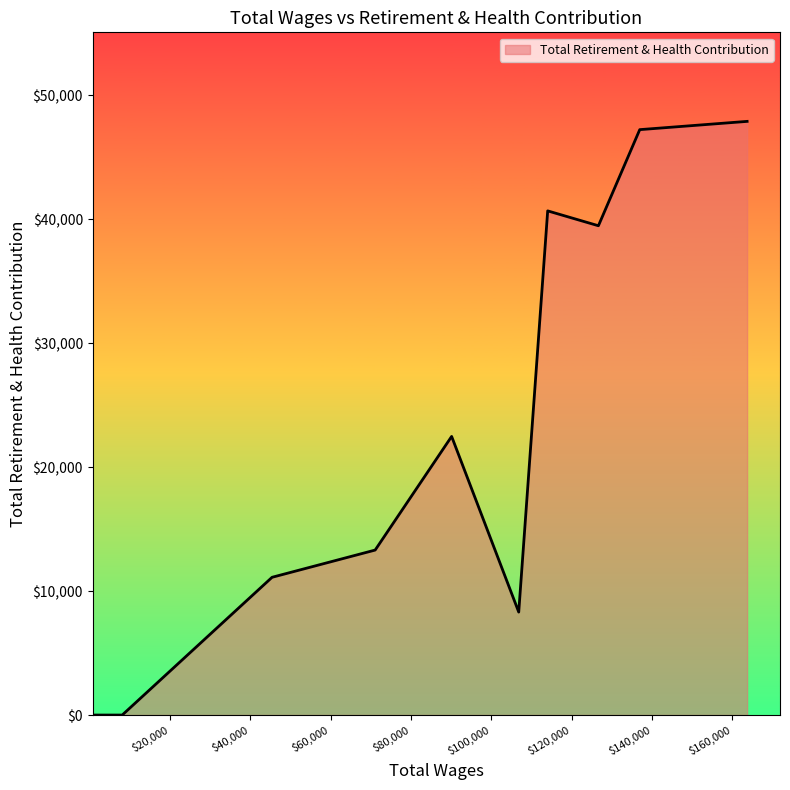

What is the difference between the maximum and minimum values?

47897